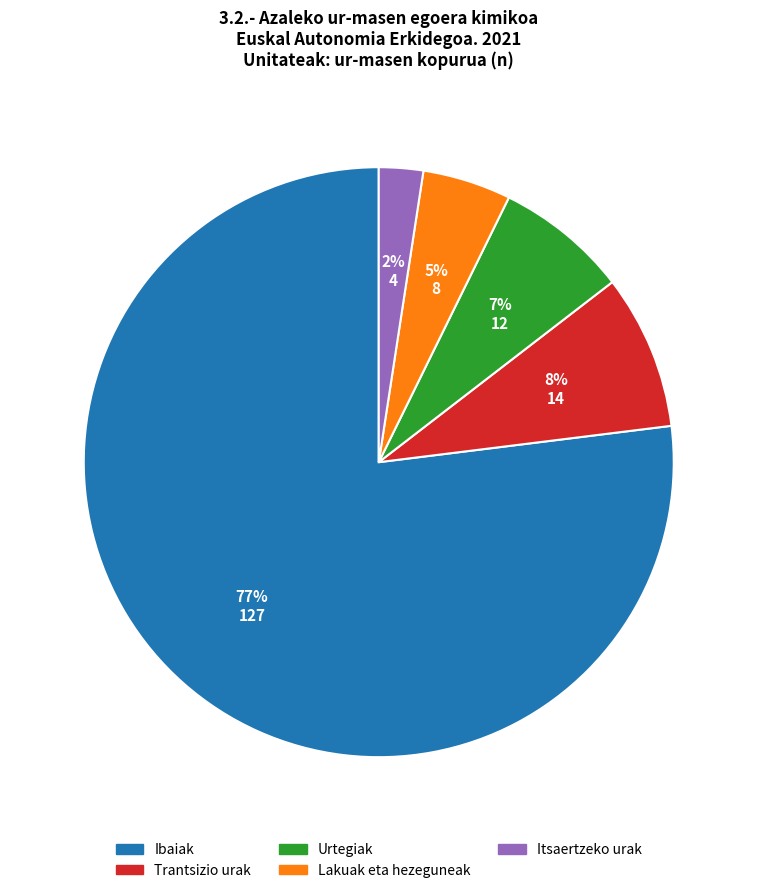

The Urtegiak slice represents 22% of the pie. True or false?

False